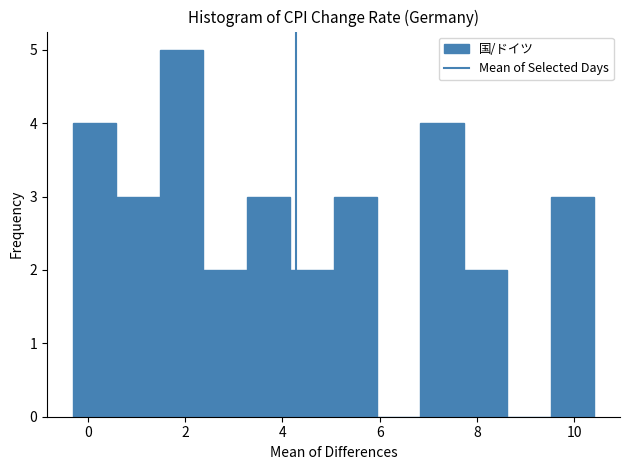

How tall is the bar that spans 9.6 to 10.4 on the x-axis? Neither the bar edges nor the heights are printed on the chart, so give them approximately, as read against the axes.

3